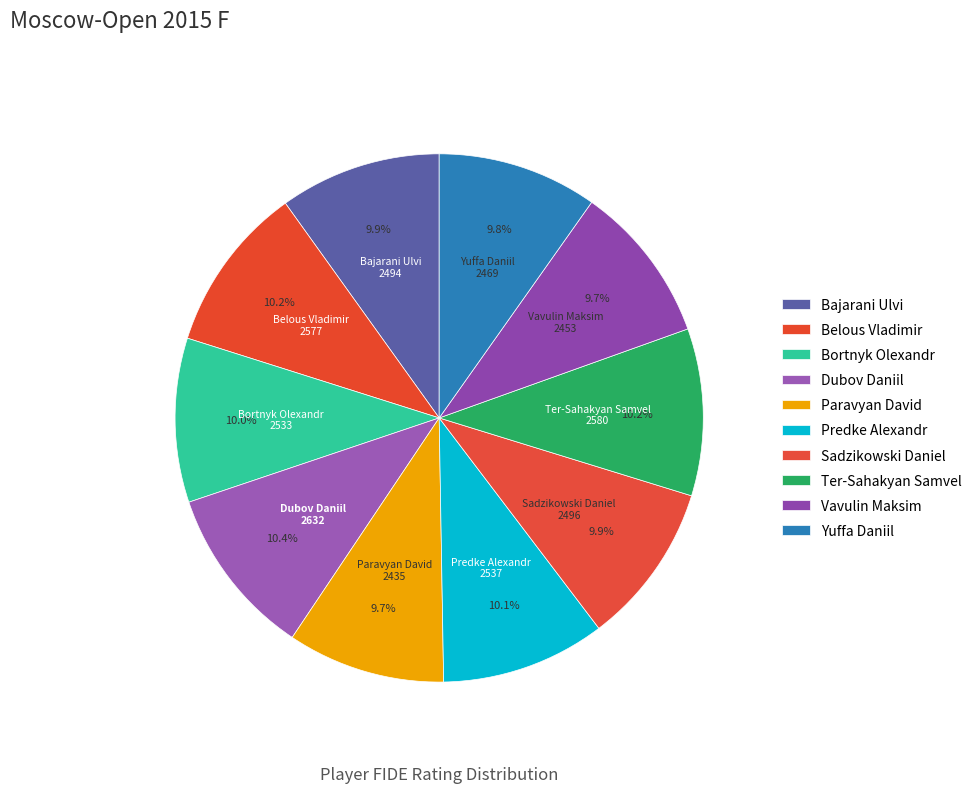

To the nearest percent, what is the combined percentage of Sadzikowski Daniel and Vavulin Maksim?

20%